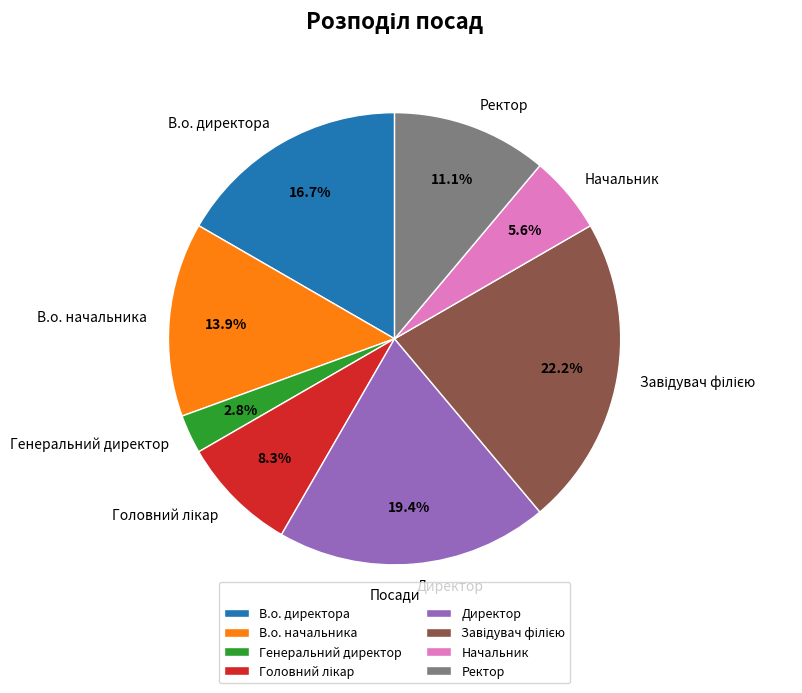

Do Генеральний директор and В.о. начальника together represent more than half of the pie?

No